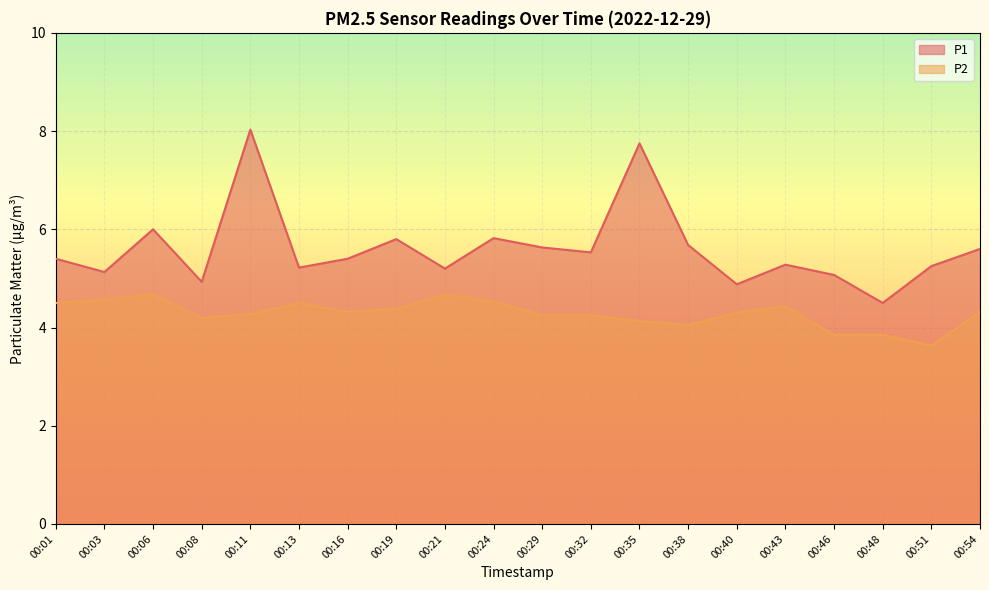

What is the average value of the P1 series?

5.6